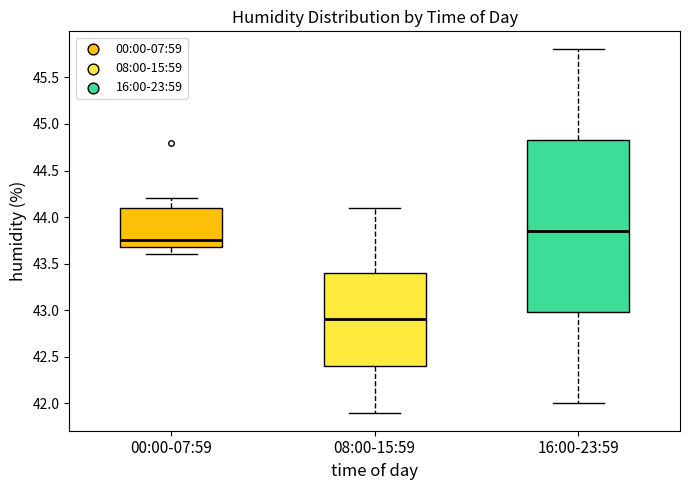

Which box's median line is the lowest?

08:00-15:59